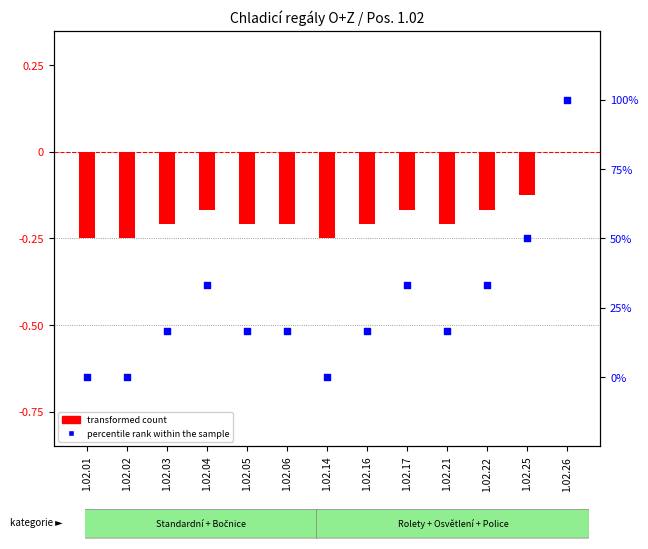

Which series has the largest total across all categories?

percentile rank within the sample